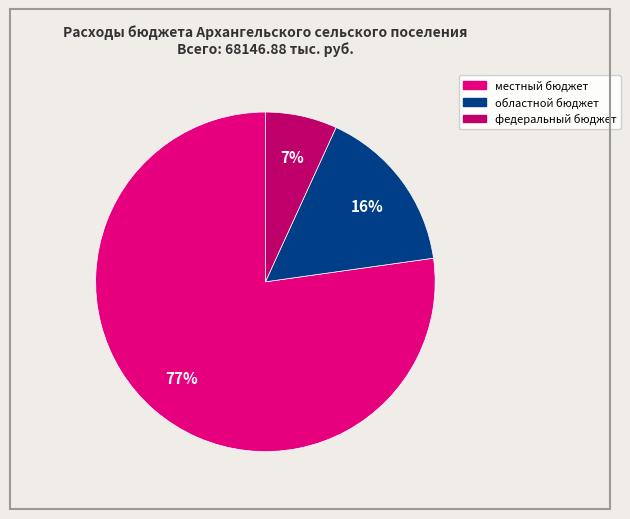

Does any single category account for the majority?

Yes